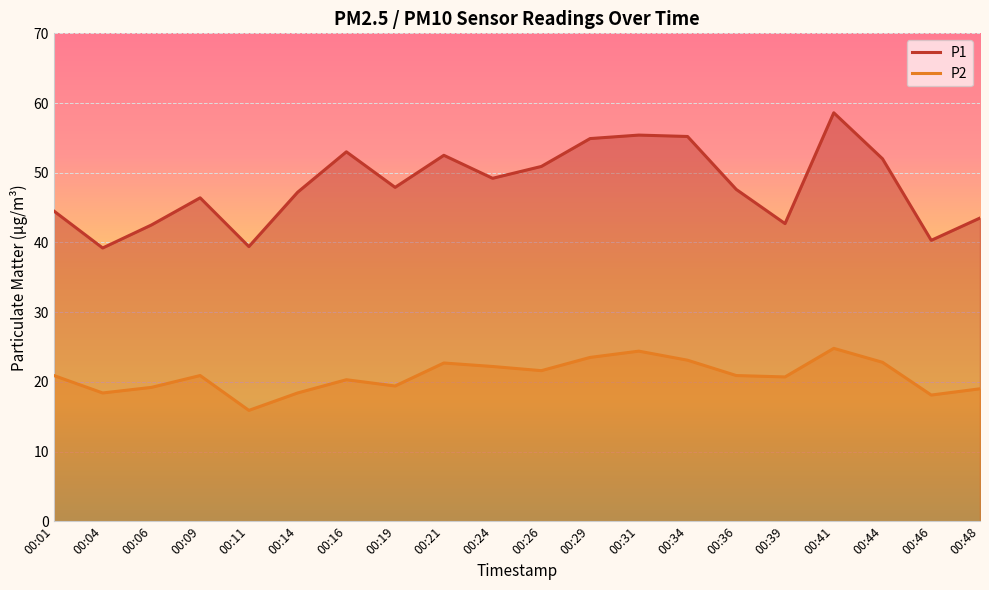

List the labels in order of P2 value, largest first.

00:41, 00:31, 00:29, 00:34, 00:44, 00:21, 00:24, 00:26, 00:01, 00:09, 00:36, 00:39, 00:16, 00:19, 00:06, 00:48, 00:04, 00:14, 00:46, 00:11